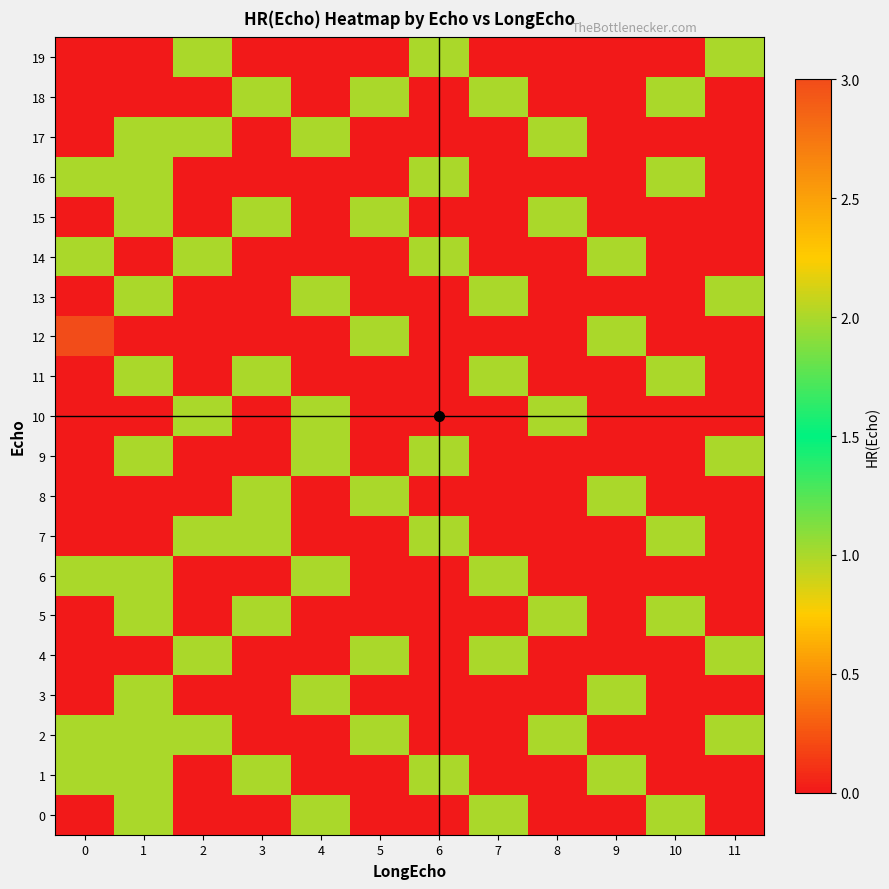

Which has a higher value, 3 or 5?

3